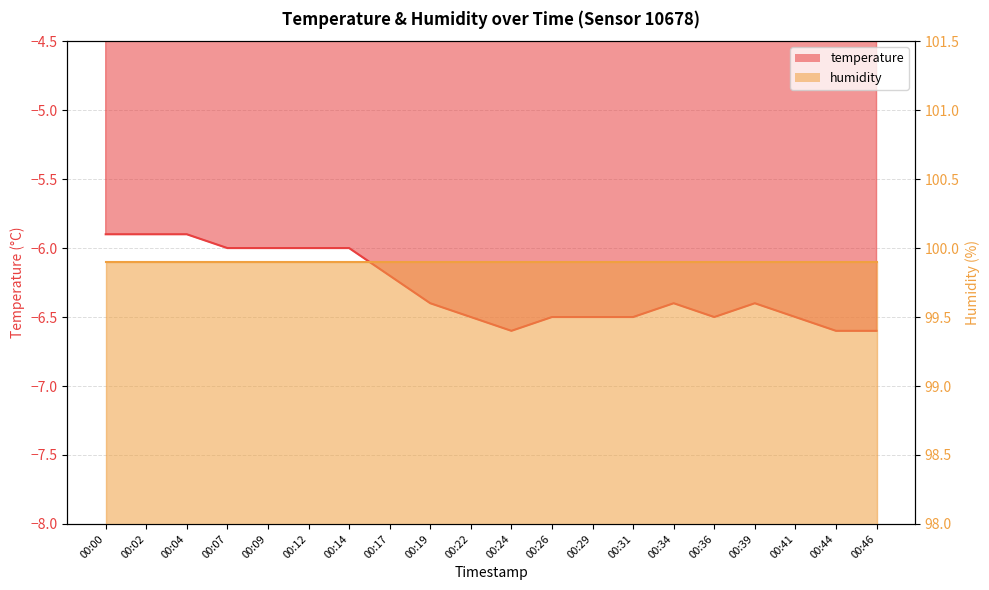

How many interior local valleys (lower than both neighbors) does the data have?

2